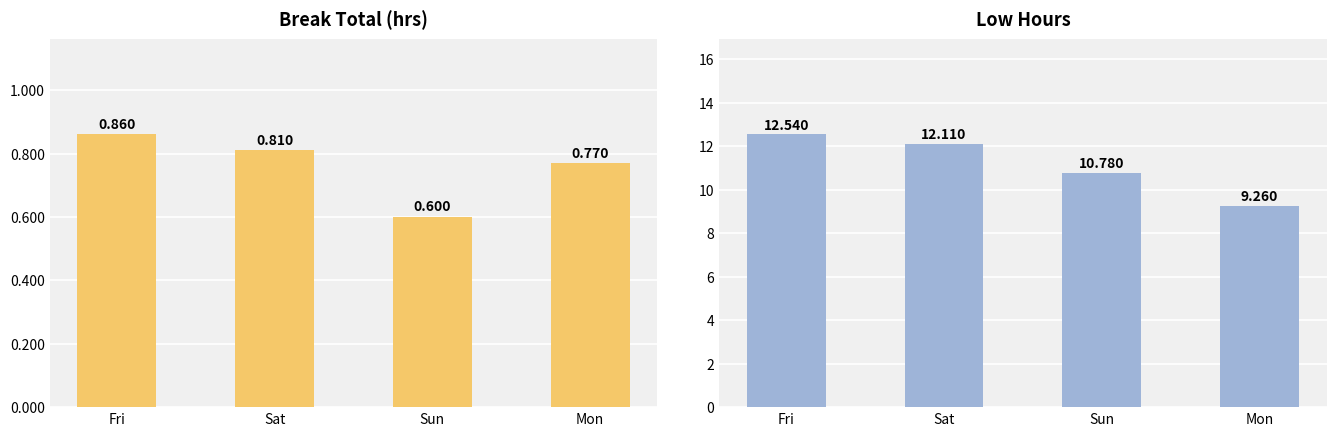

Which has a higher value, Mon or Fri?

Fri